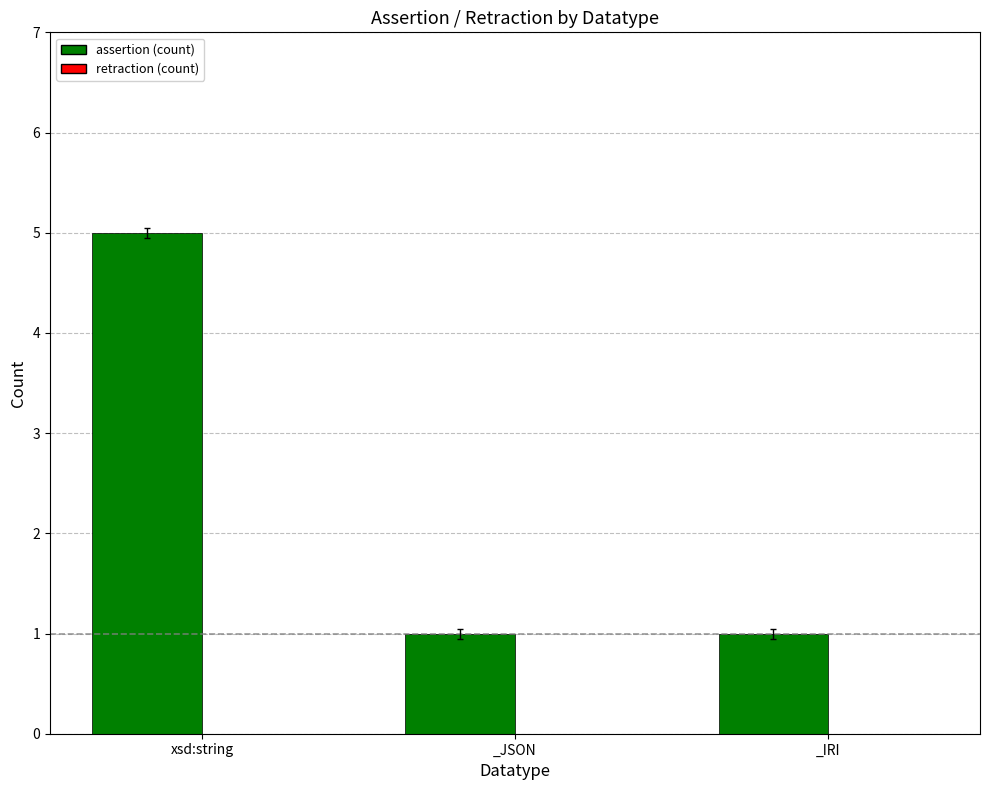

What is the greatest value displayed?

5